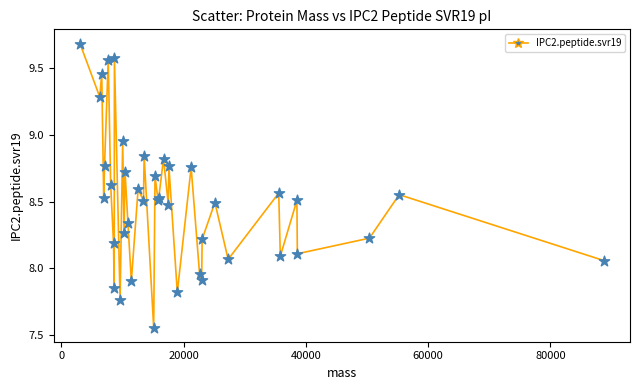

What is the maximum value shown in the chart?

9.7